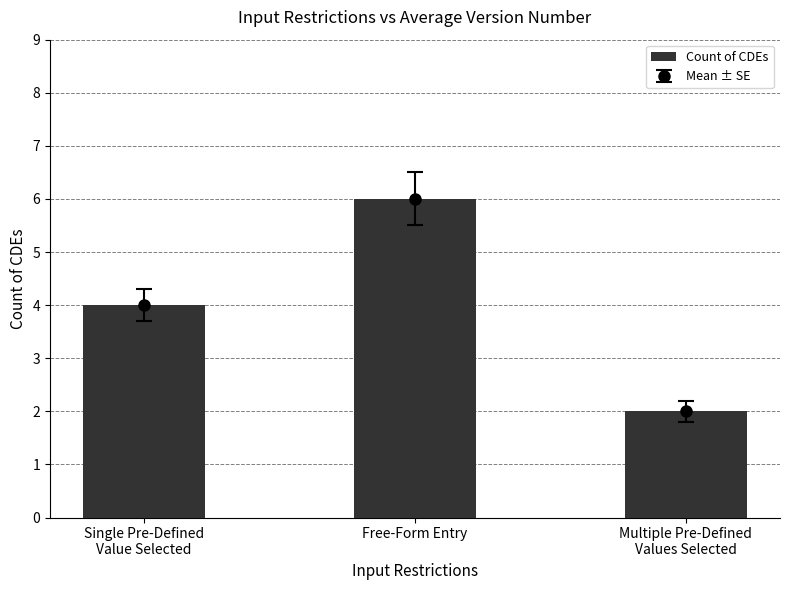

Approximately how many times larger is the value at Single Pre-Defined
Value Selected compared to Multiple Pre-Defined
Values Selected?

2.0